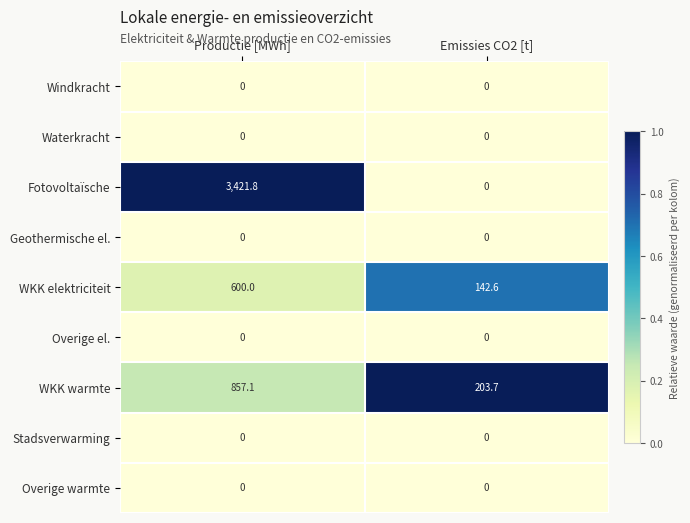

Which series has the largest total across all categories?

Fotovoltaïsche